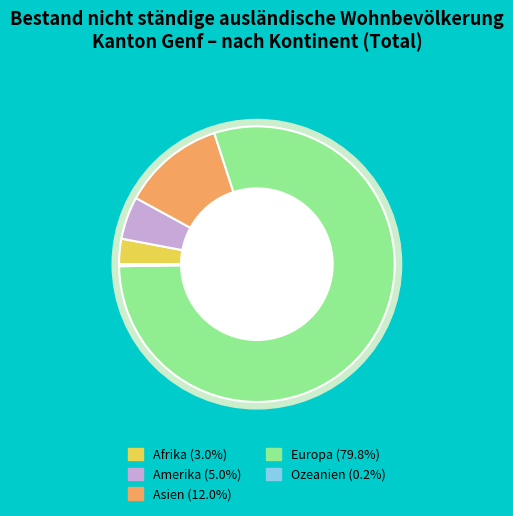

To the nearest percent, what percentage of the pie is Asien?

12%